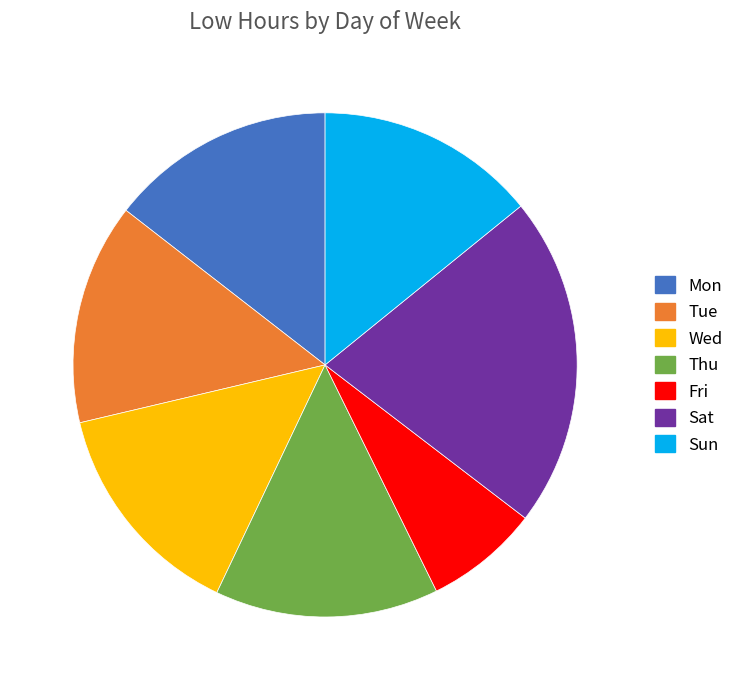

How many slices are in this pie chart?

7